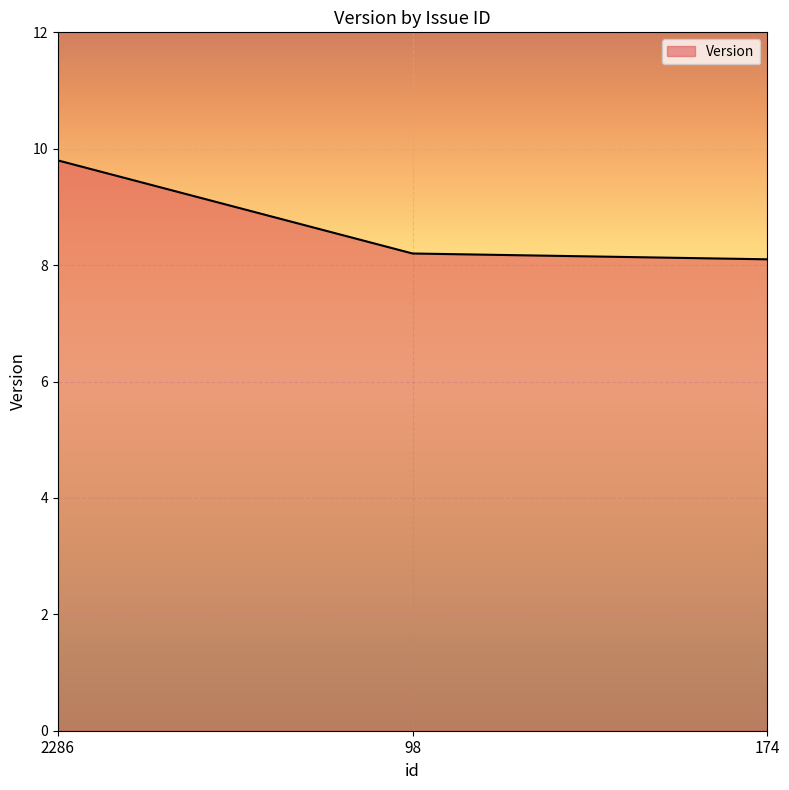

Reading left to right, what are all the values shown in this chart?

9.8	8.2	8.1